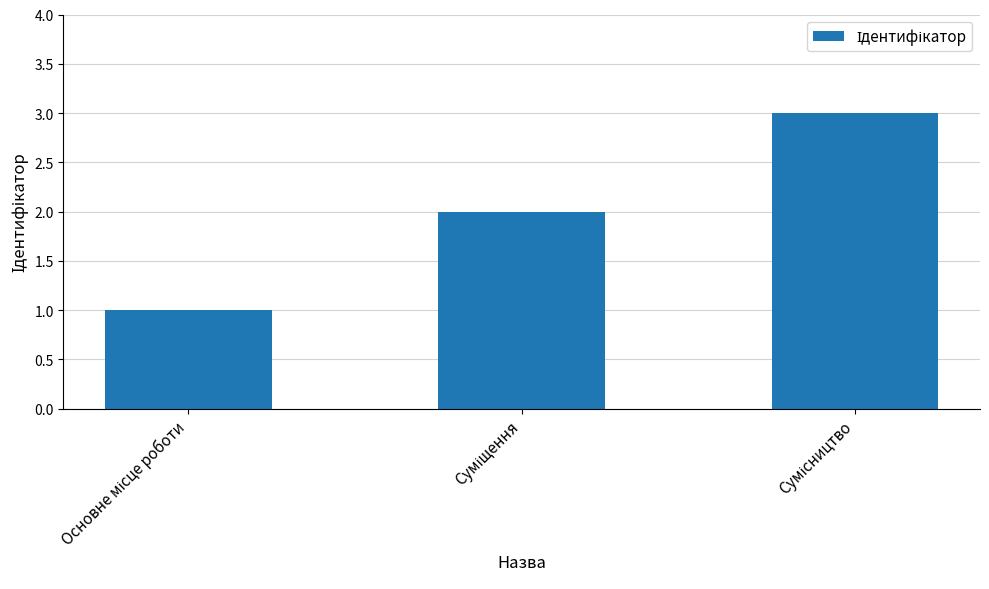

What is the greatest value displayed?

3